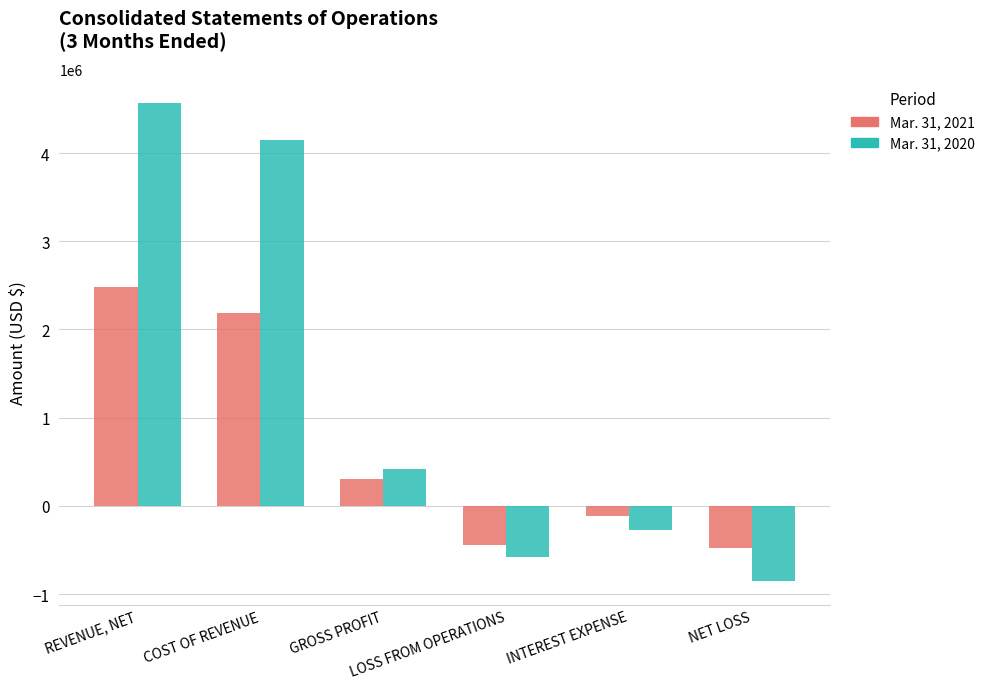

Reading right to left, what are all the values shown in this chart?

Mar. 31, 2021: -478104	-110534	-444088	302779	2183112	2485891
Mar. 31, 2020: -853647	-276655	-576992	423216	4148398	4571614